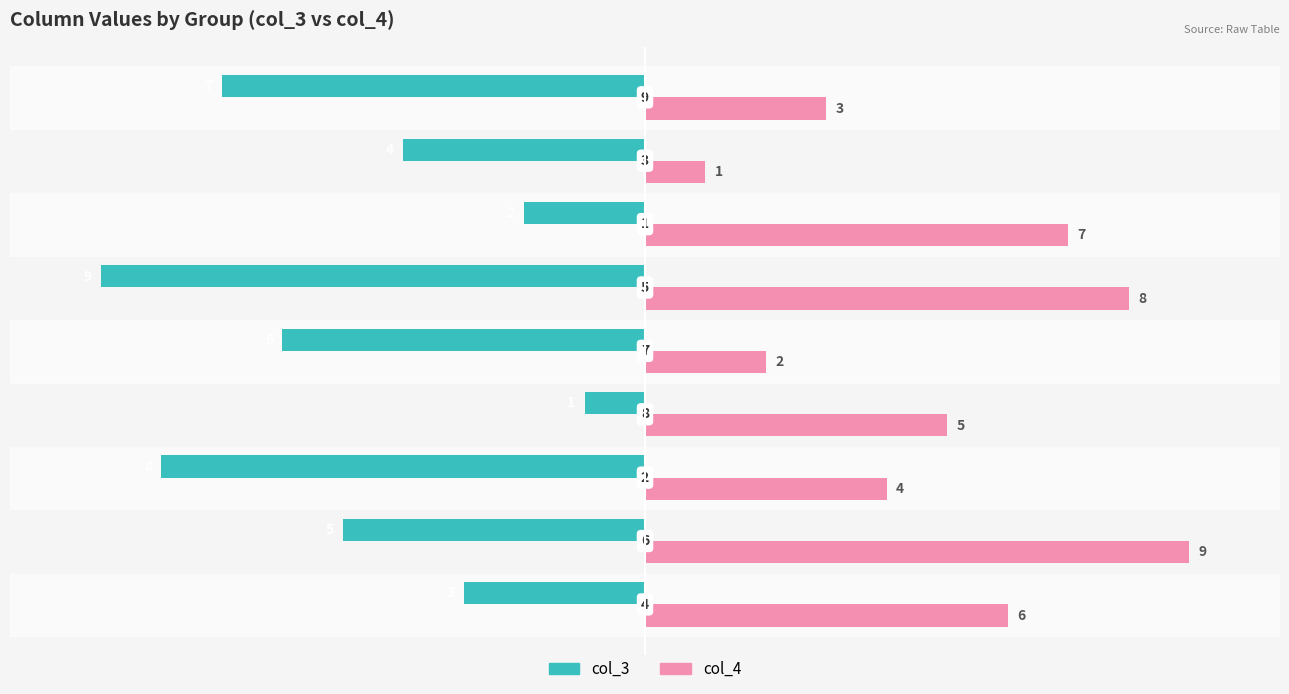

What is the lowest value of the col_3 series?

-9